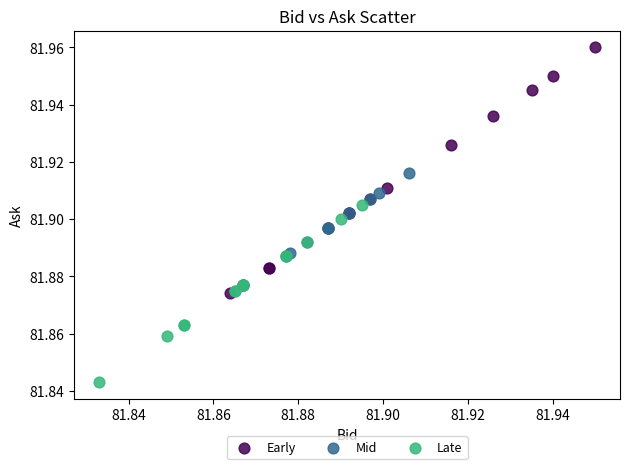

Which series reaches the minimum Y coordinate?

Late